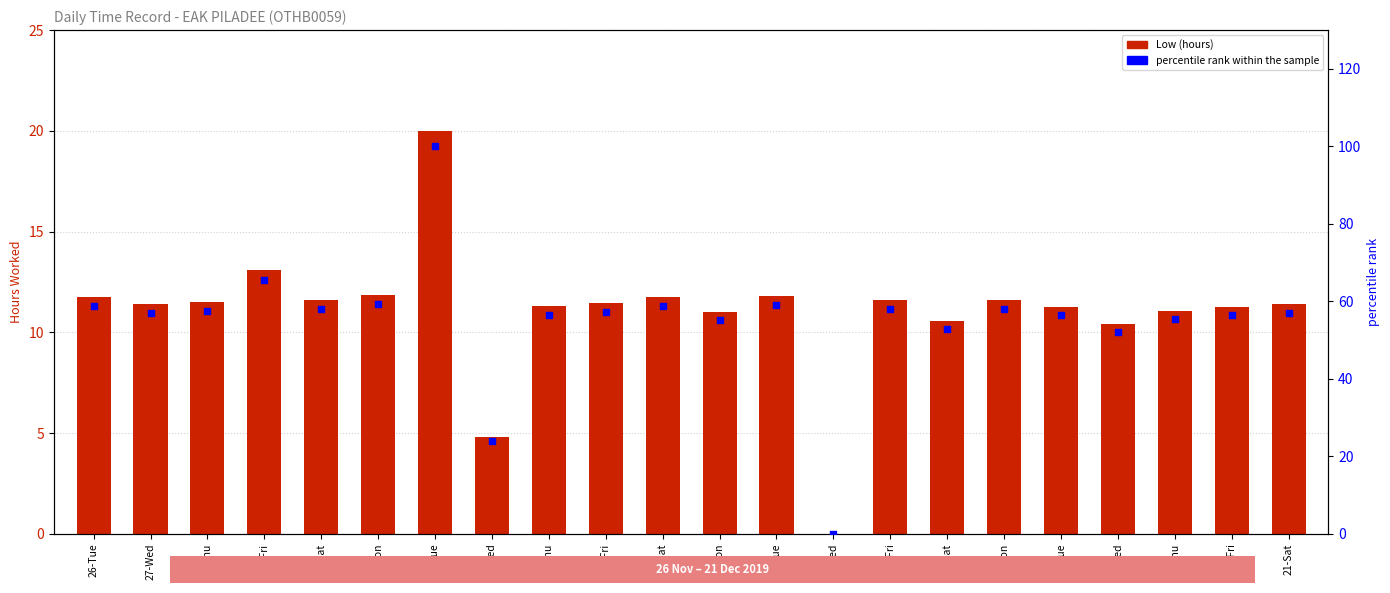

At which category is the sum across all series the highest?

3-Tue